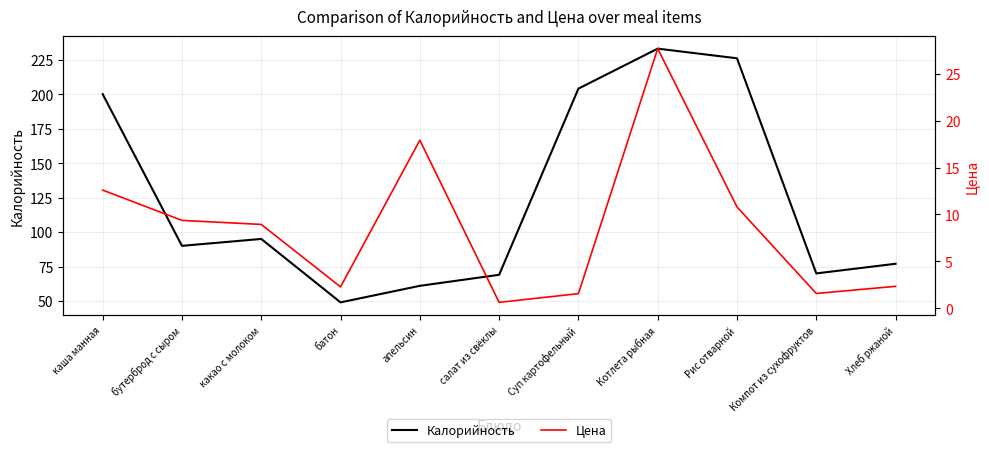

List the series in order of their overall mean, highest first.

Калорийность, Цена